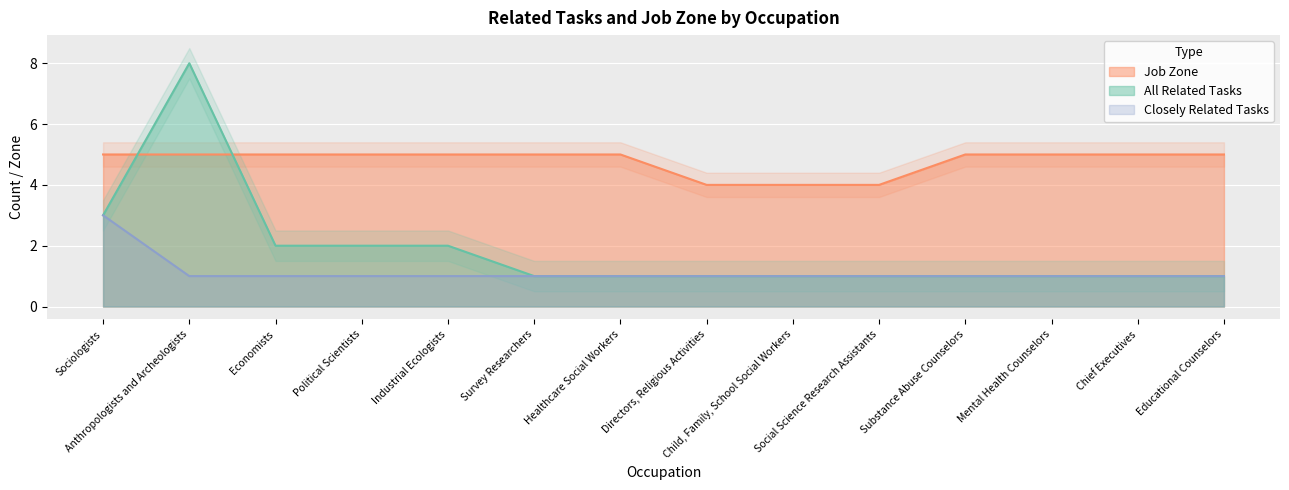

At which category does the chart reach its minimum across all series?

Survey Researchers